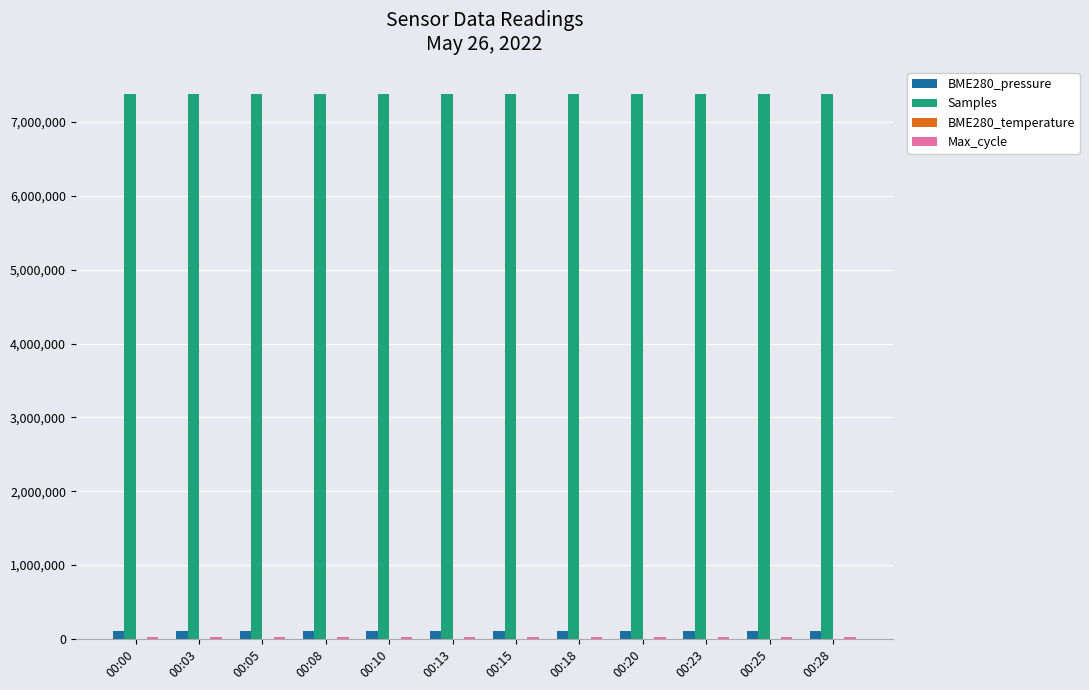

How many groups of bars are there?

12